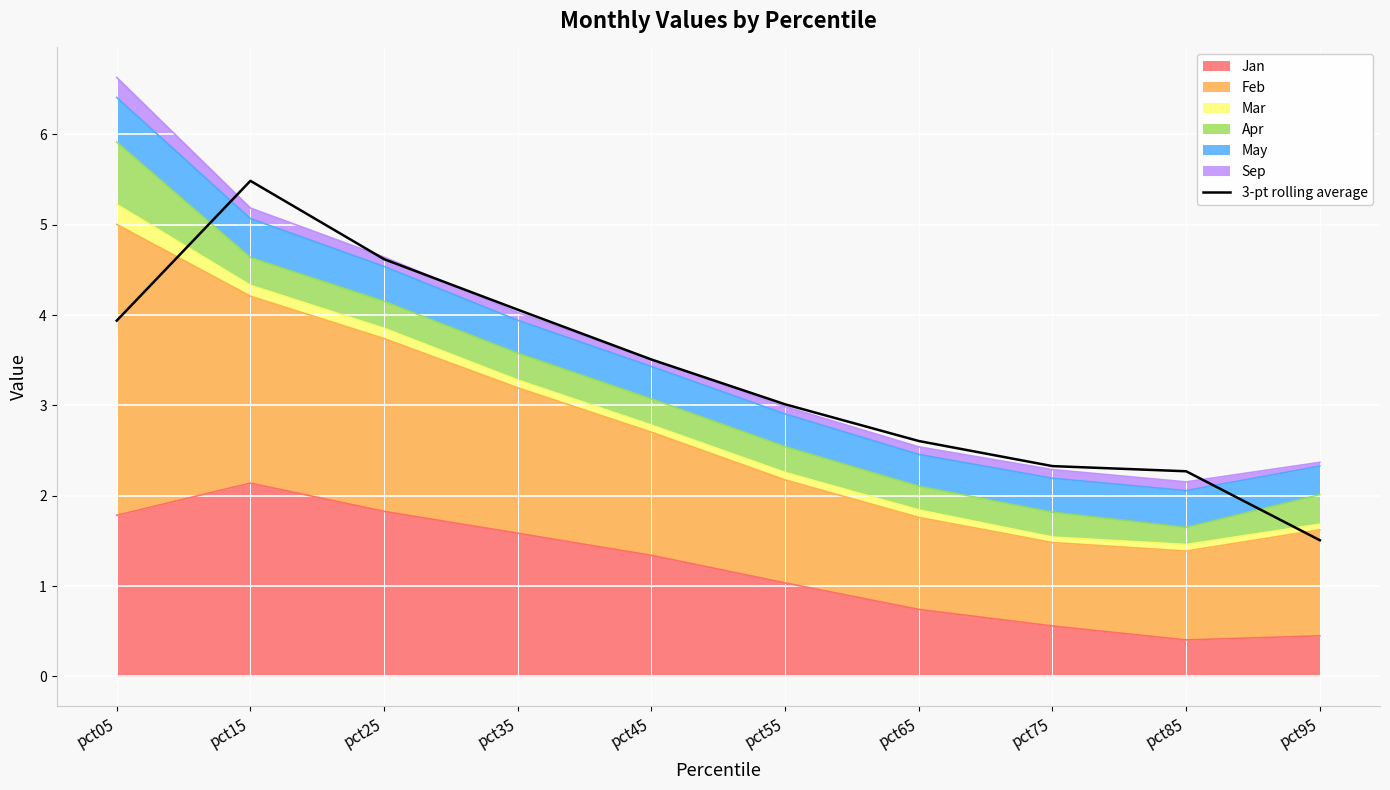

What is the average value?

3.3